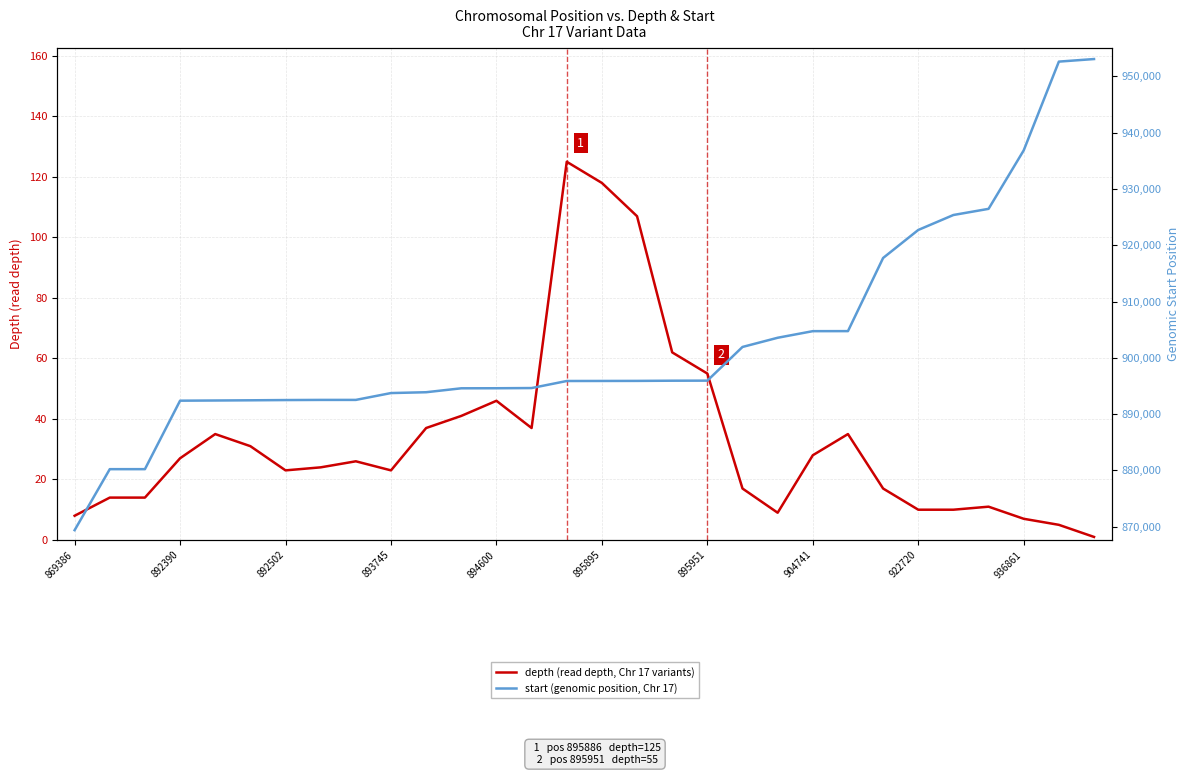

The depth (read depth, Chr 17 variants) series shows 54 at 22. True or false?

False